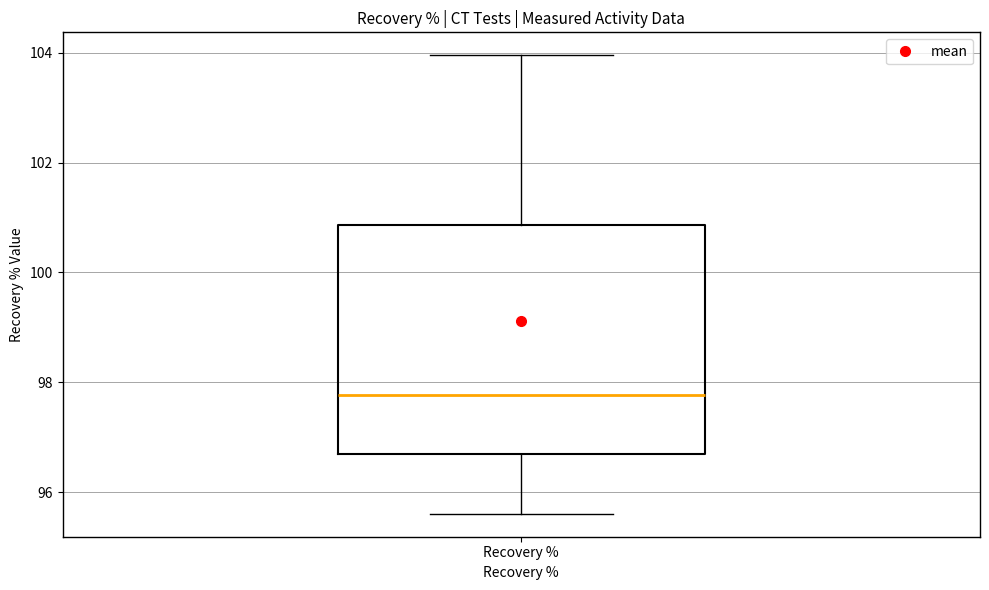

Transcribe this box plot: give where the median line is, the range the box spans, and where the two whiskers end, as read against the y-axis. The values are not printed on the chart, so give them approximately, as read against the axis.

median 97.8, box 96.6 to 100.8, whiskers 95.6 to 104.0